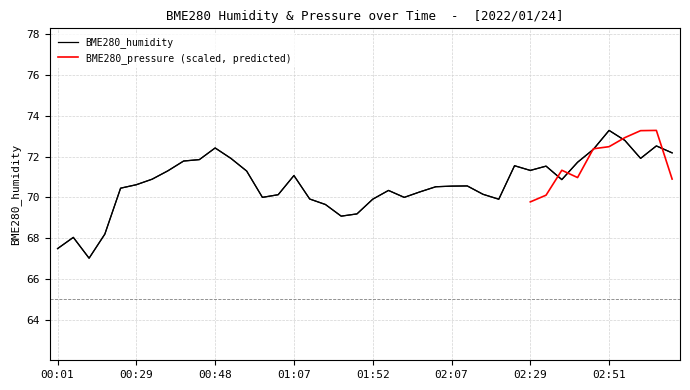

Is it true that the value at 00:32 is 70.9?

True